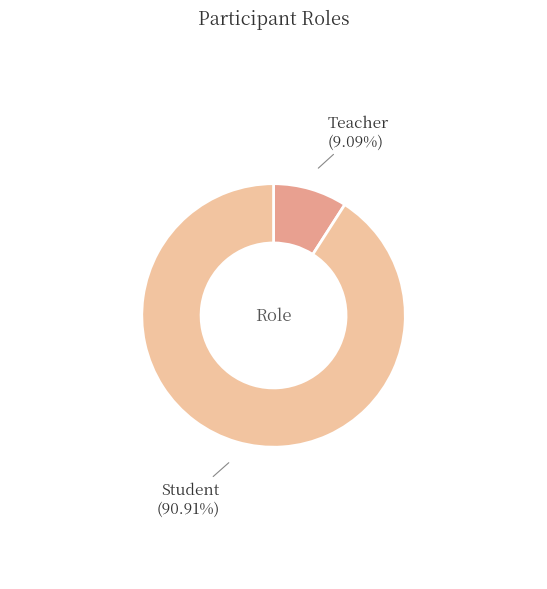

Does any single category account for the majority?

Yes